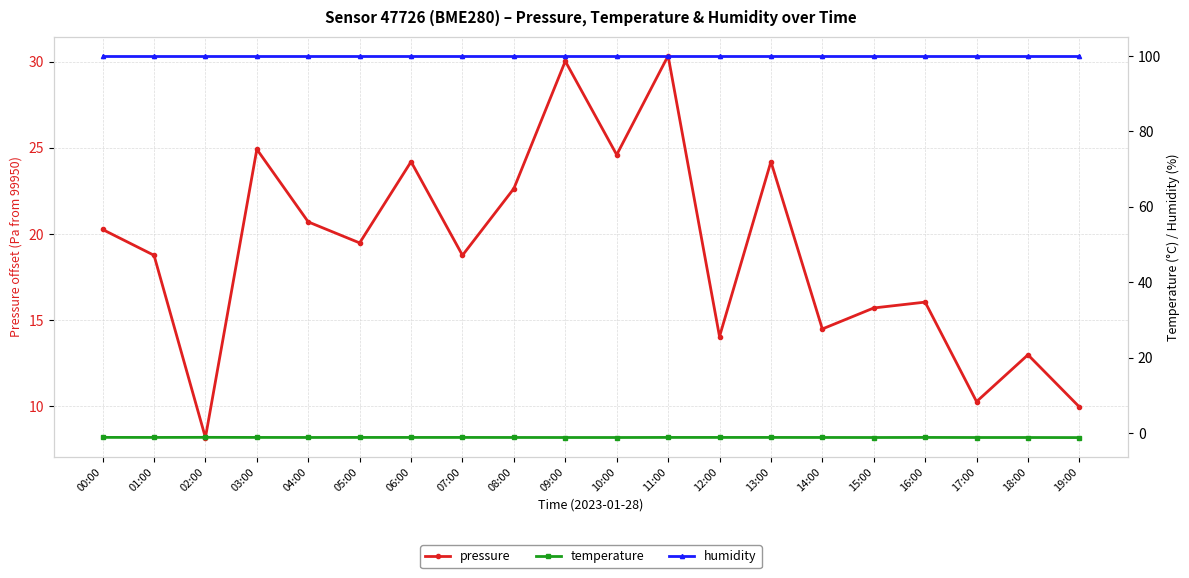

Where is the first local maximum for pressure?

03:00